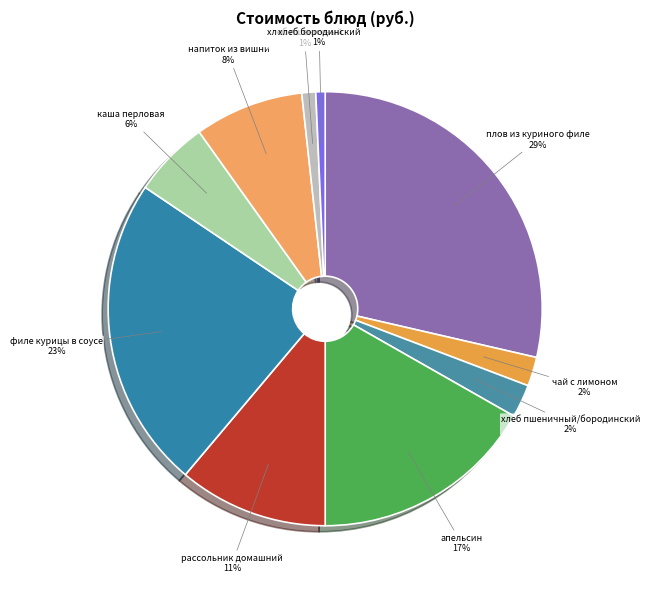

Does any single category account for the majority?

No